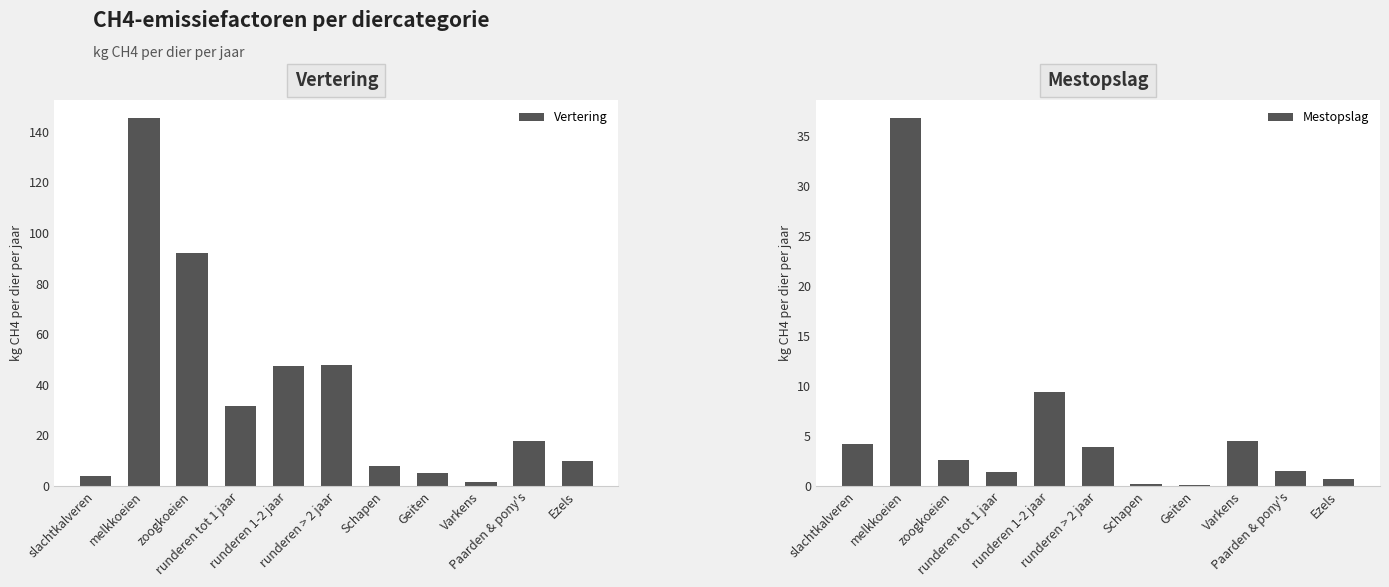

List the labels in order of Vertering value, smallest first.

Varkens, slachtkalveren, Geiten, Schapen, Ezels, Paarden & pony's, runderen tot 1 jaar, runderen 1-2 jaar, runderen > 2 jaar, zoogkoeien, melkkoeien